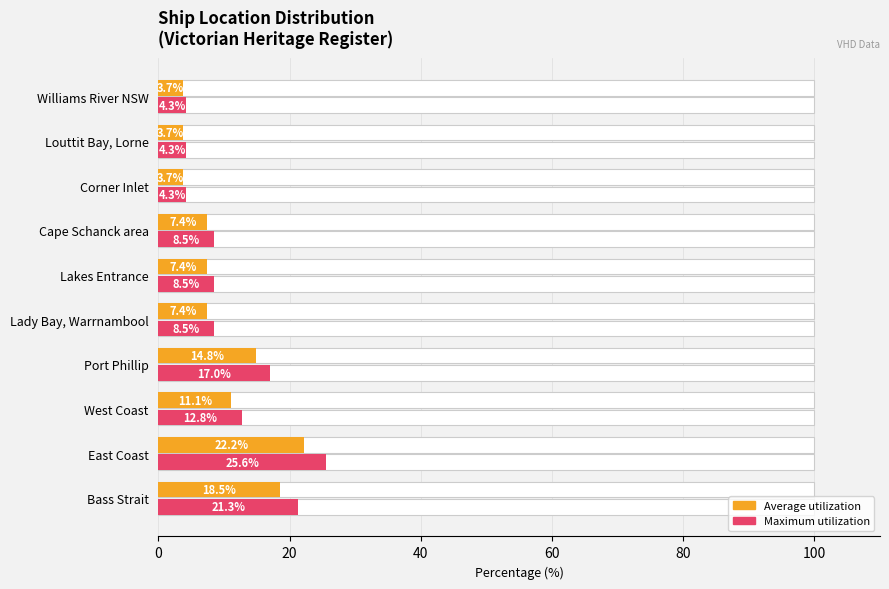

What is the value of the Maximum utilization bar at the 8th from the left?

4.3